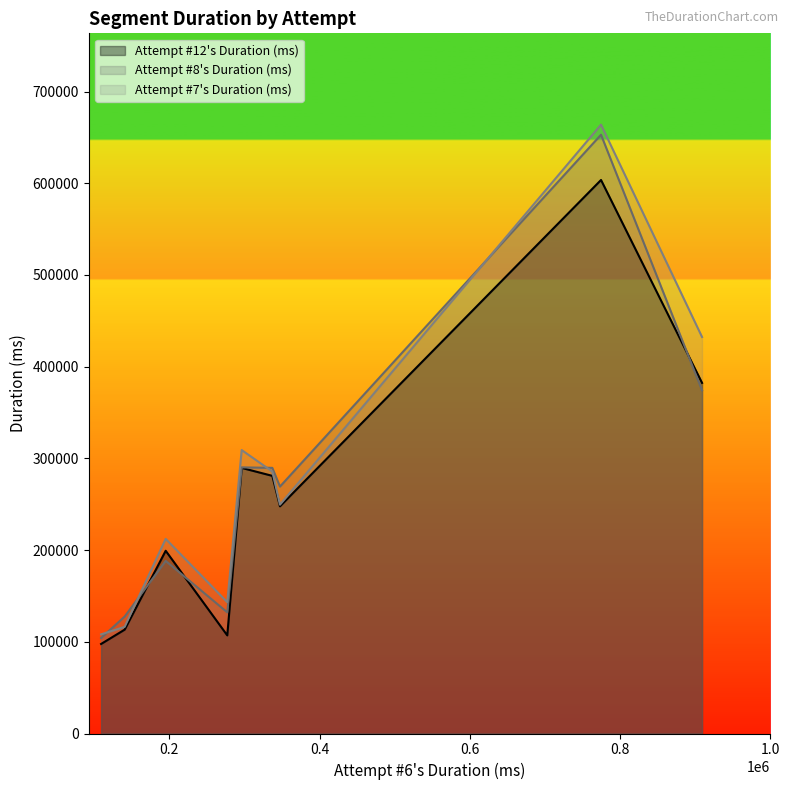

How many series are shown in this chart?

3